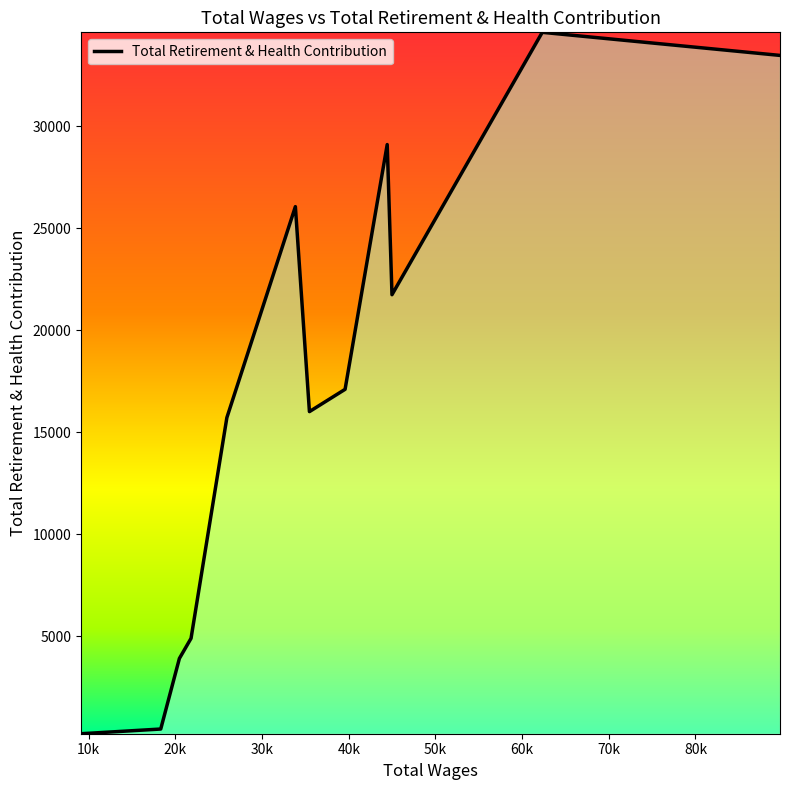

What is the difference between the maximum and minimum values?

34379